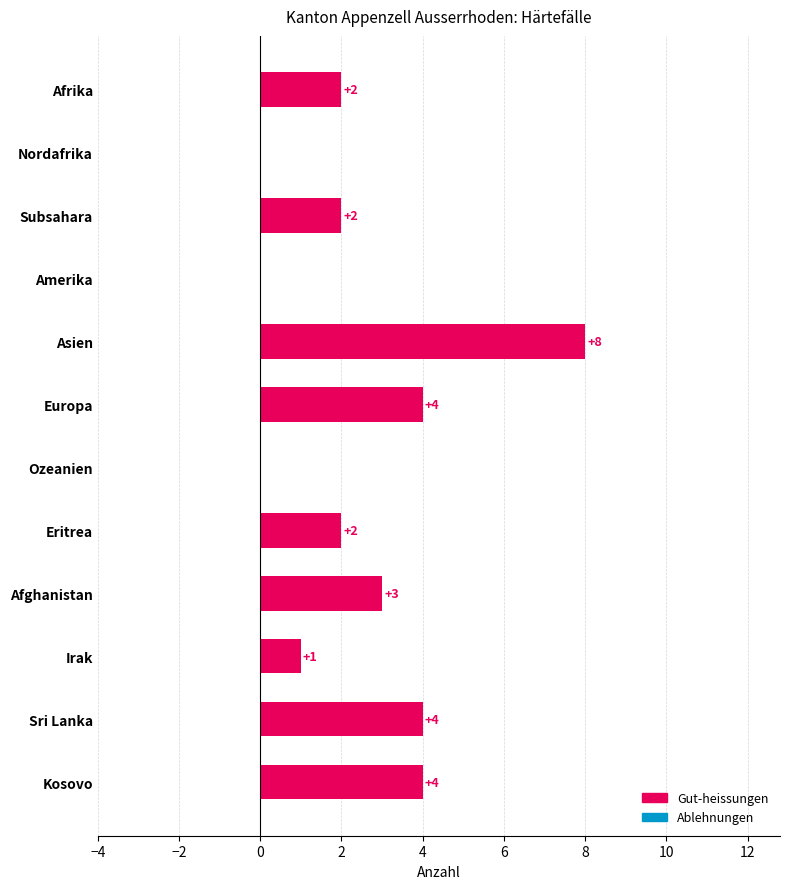

The chart shows a value of 6 at Nordafrika. True or false?

False